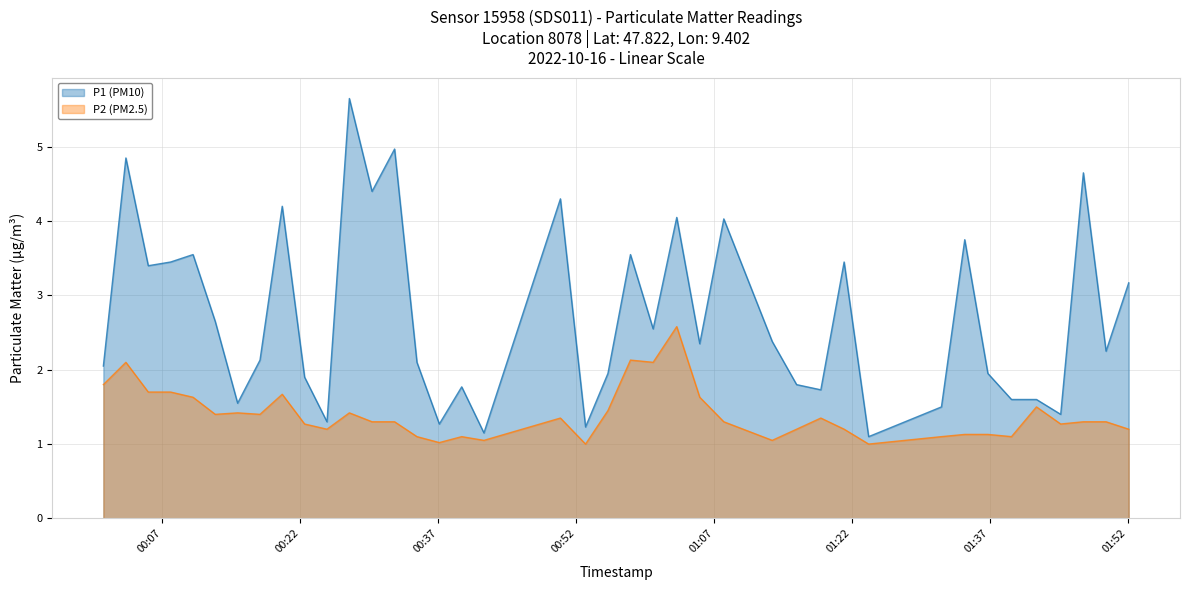

What is the difference between the maximum and second lowest values in the P2 (PM2.5) series?

1.6